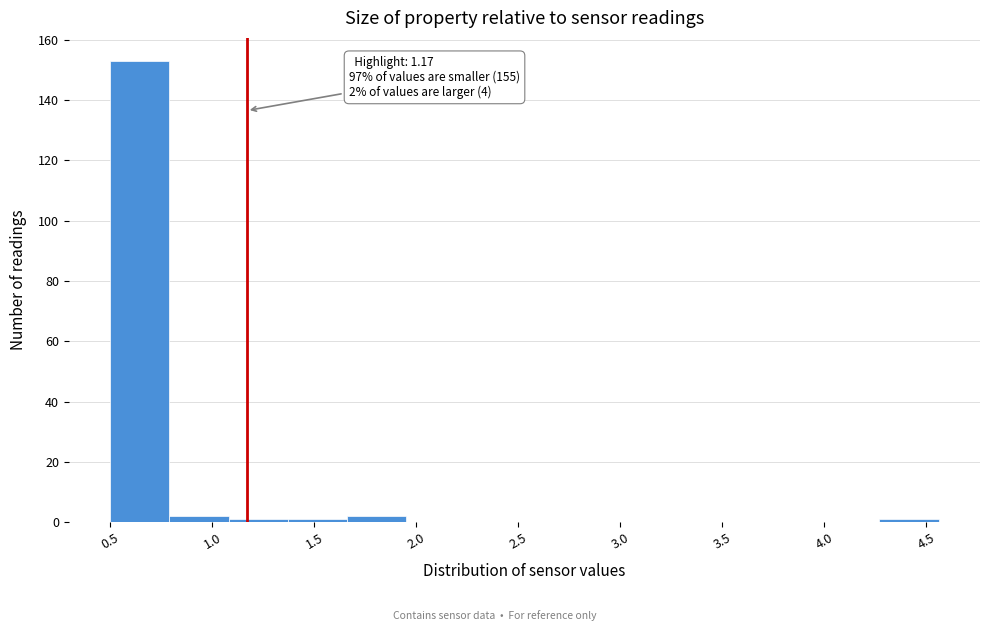

Which range on the x-axis has the tallest bar?

0.50 to 0.79